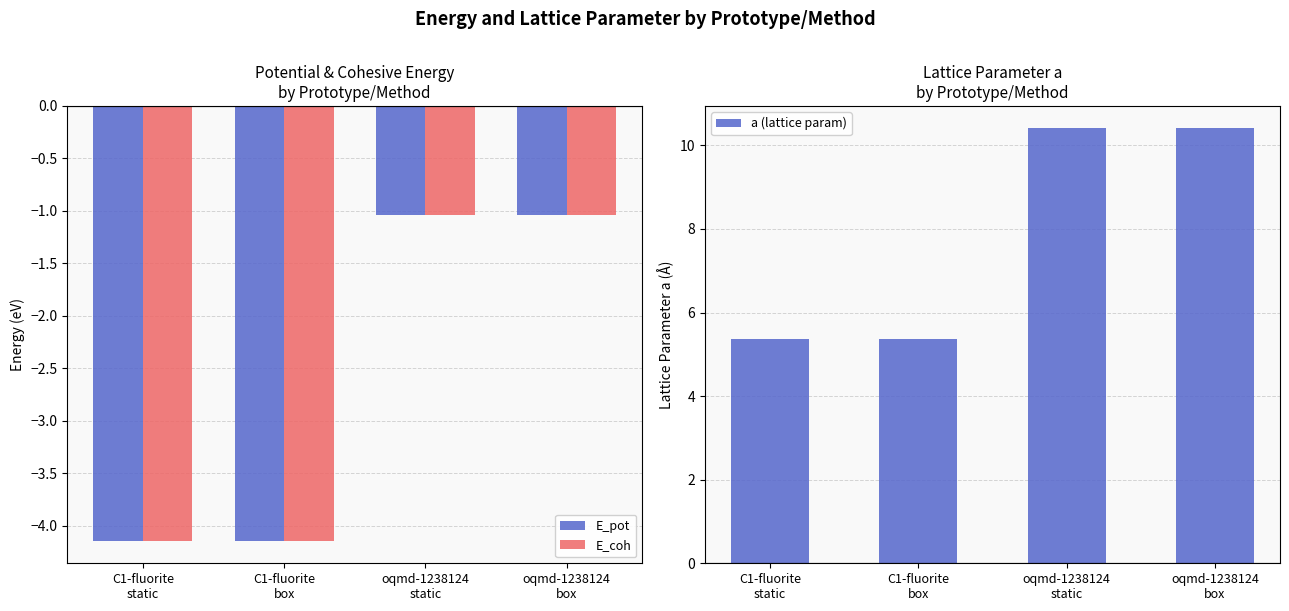

The value of E_coh at C1-fluorite
box is -2.4. True or false?

False